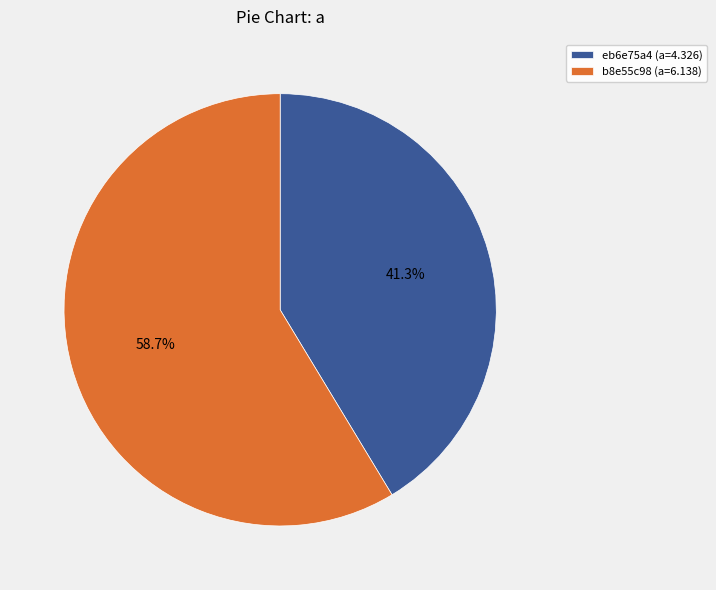

What is the majority slice?

b8e55c98 (a=6.138)